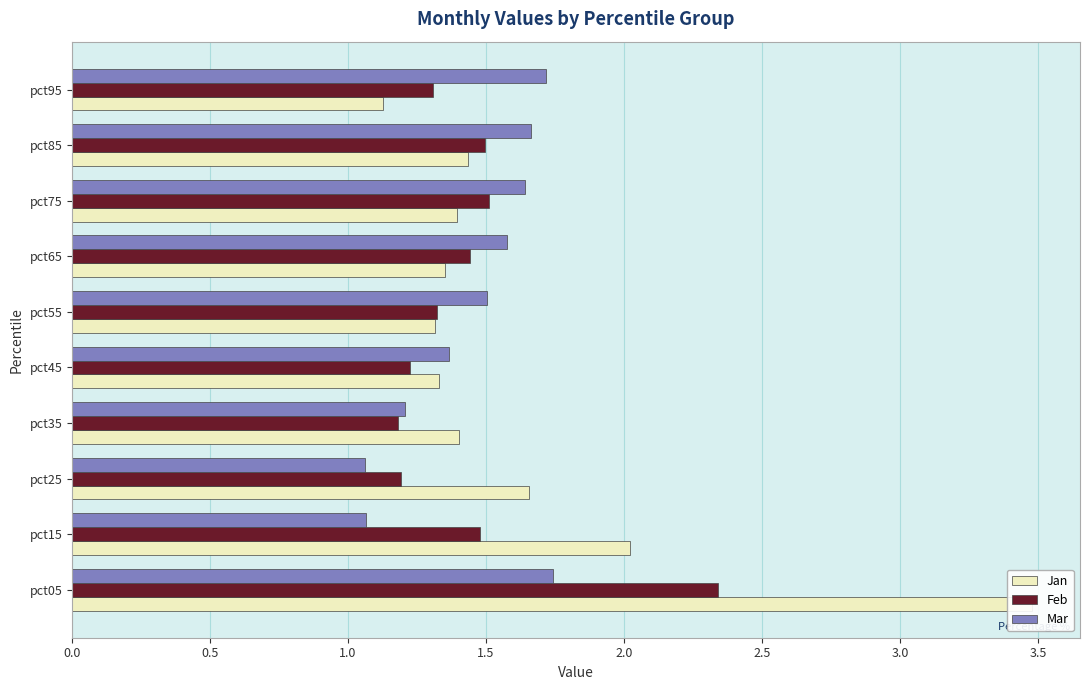

Is the value of Feb at pct65 greater than the value of Mar at pct65?

No